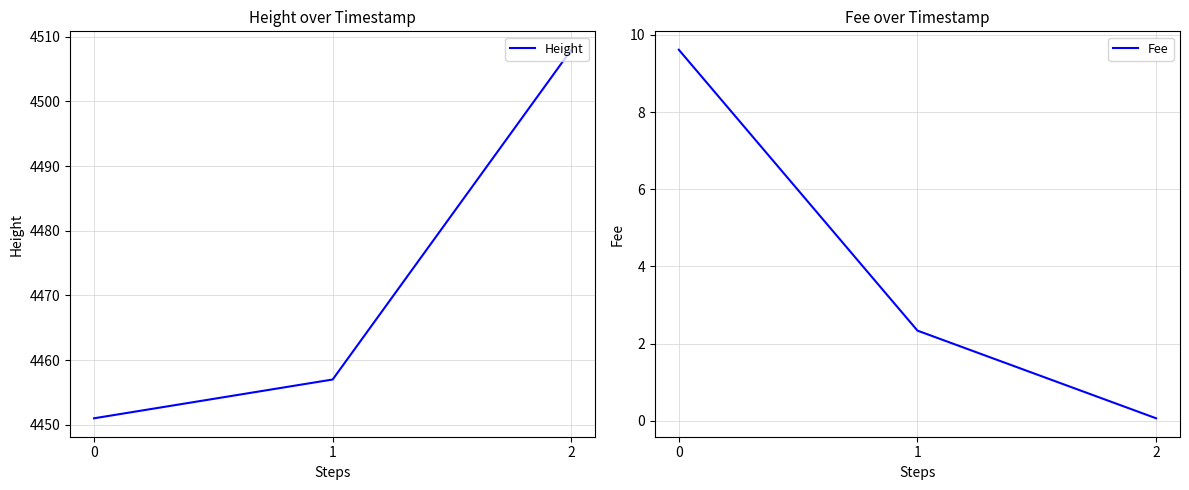

Between 1 and 0, which is larger?

1